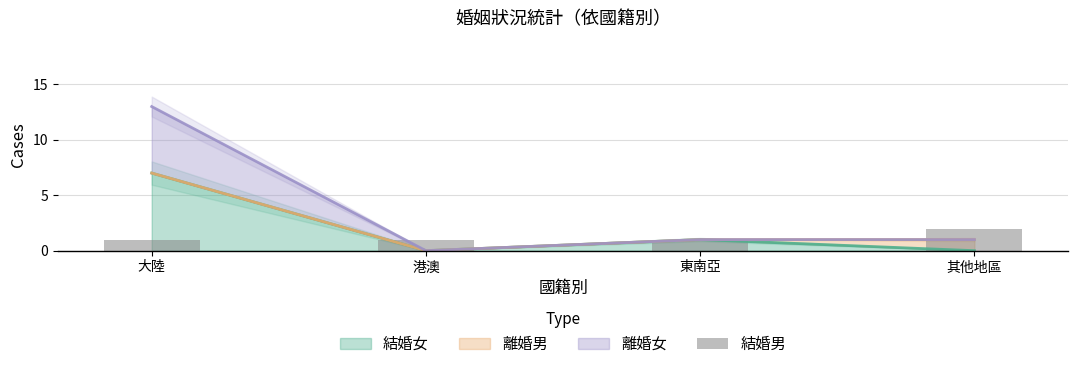

What is the difference between the maximum and minimum values?

1